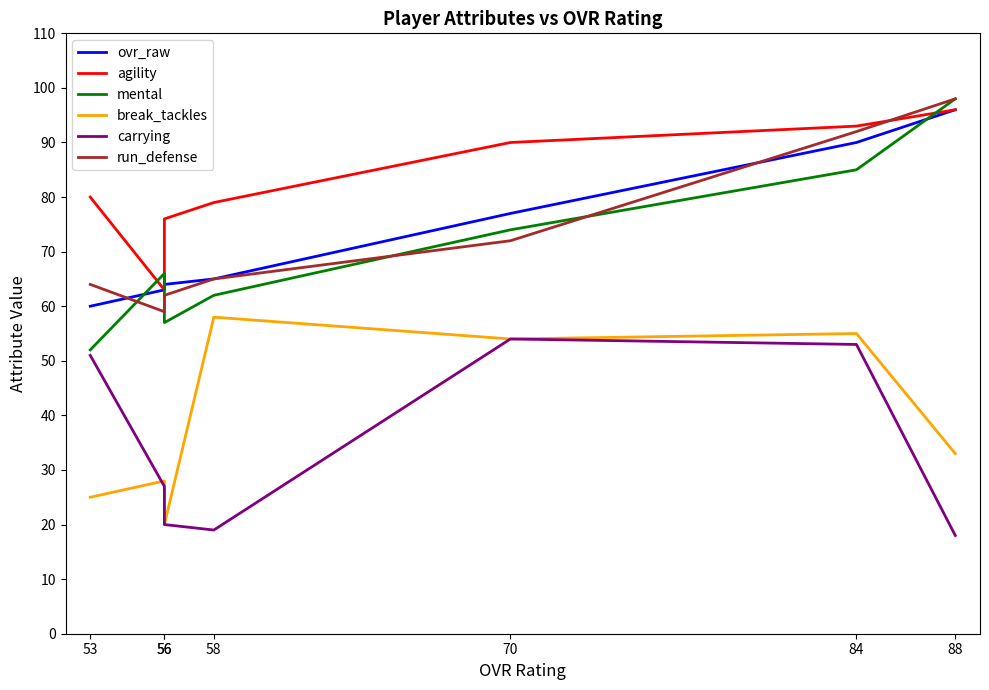

What is the smallest value displayed?

18